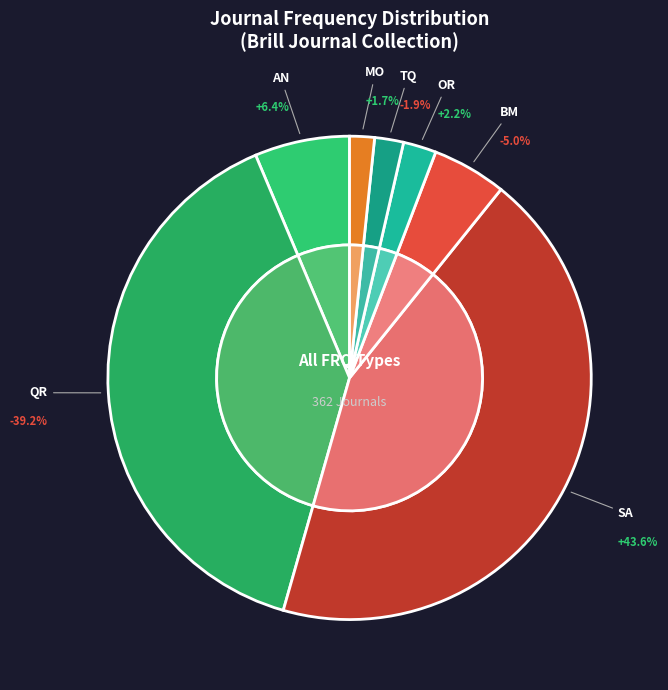

To the nearest percent, what percentage of the pie is BM?

5%